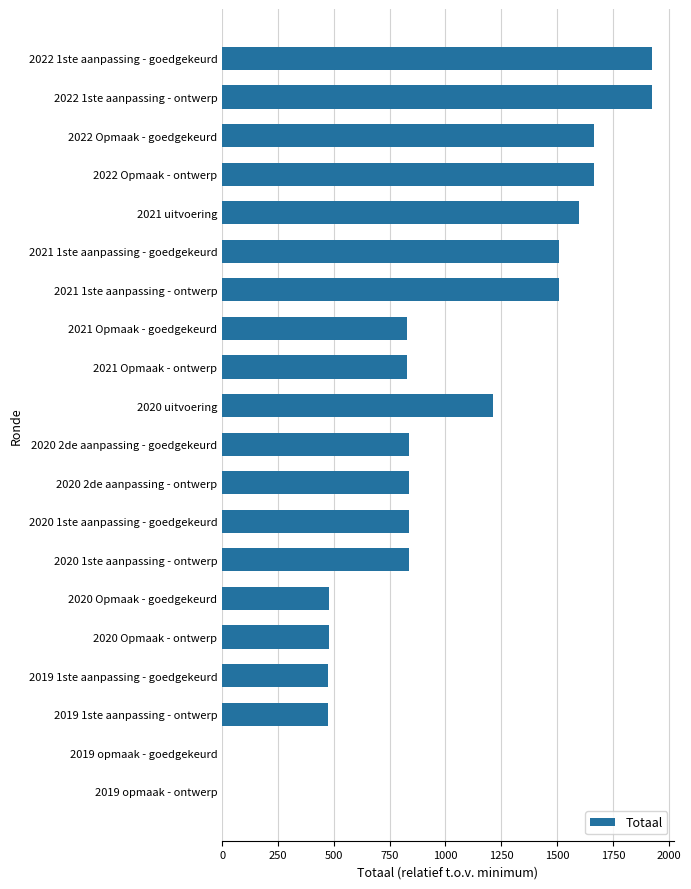

What is the maximum value shown in the chart?

1926